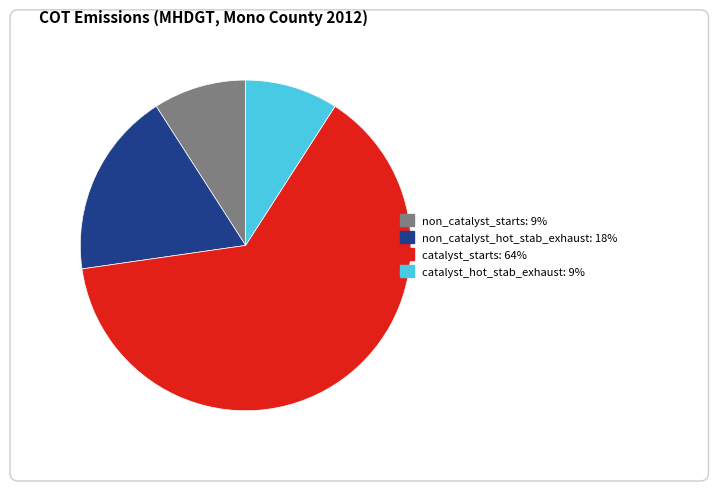

What is the majority slice?

CATALYST STARTS